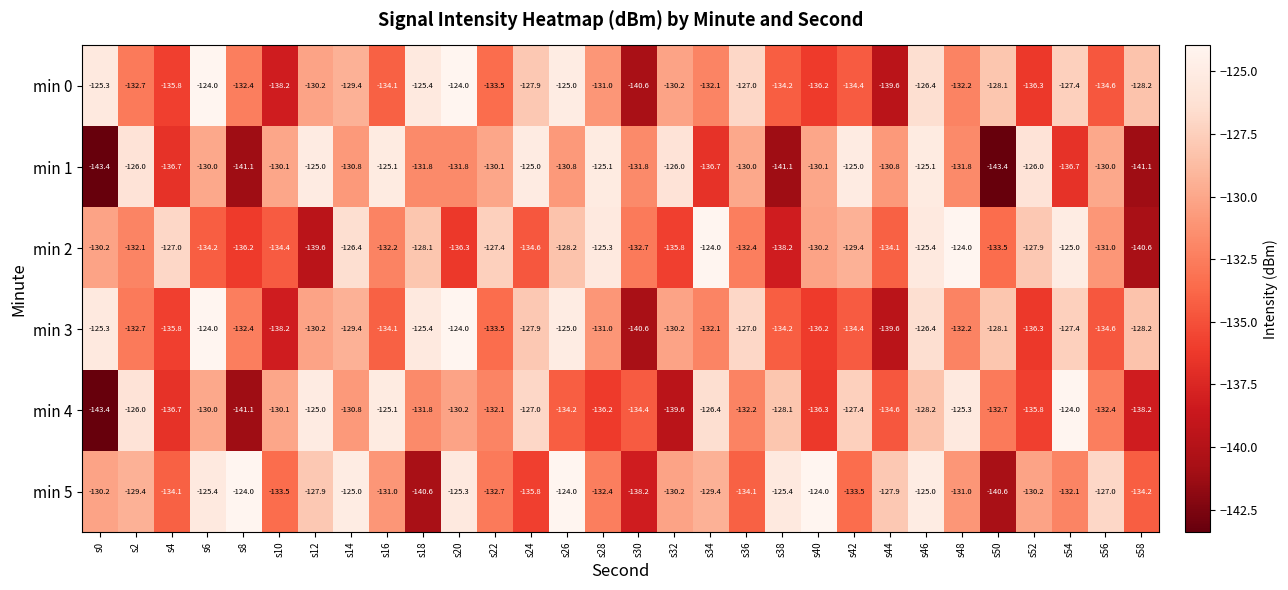

Which series has the largest range (max minus min)?

min 4